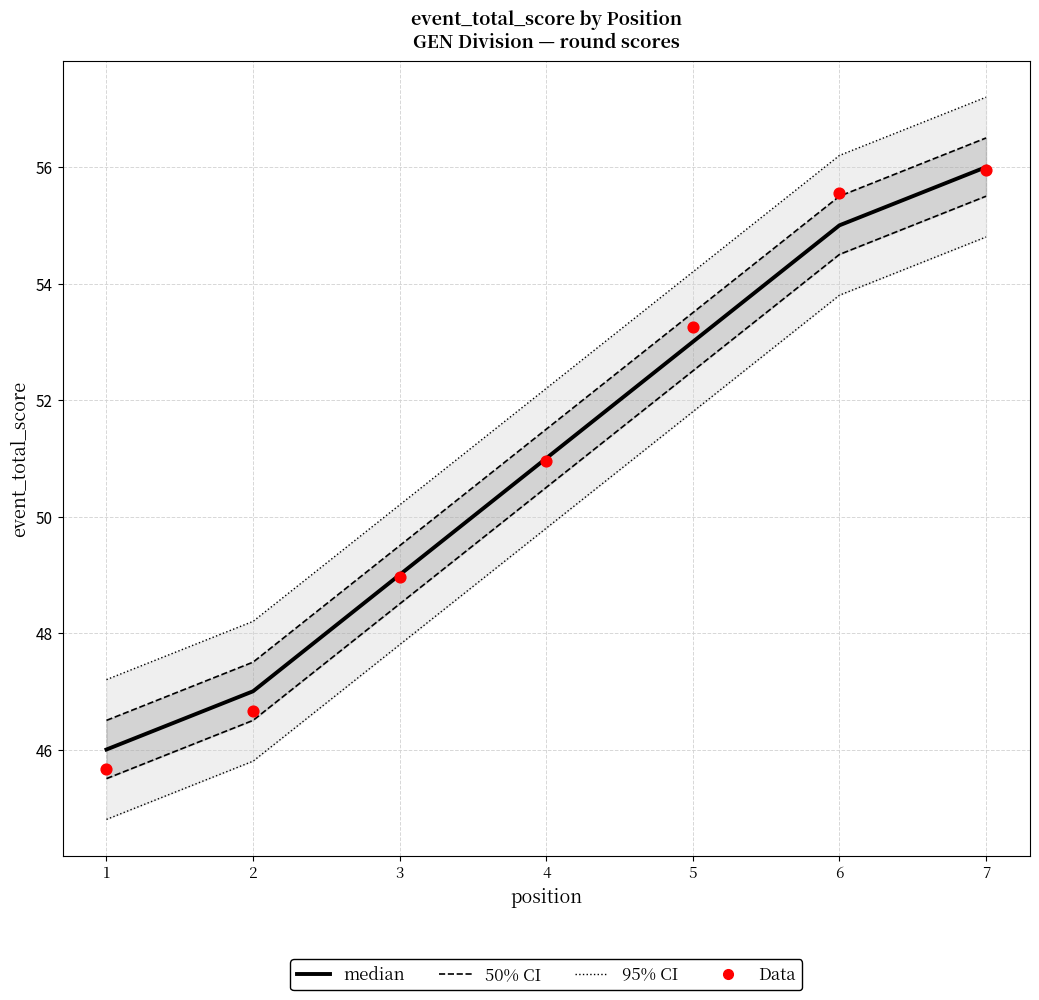

At which category is the sum across all series the highest?

7